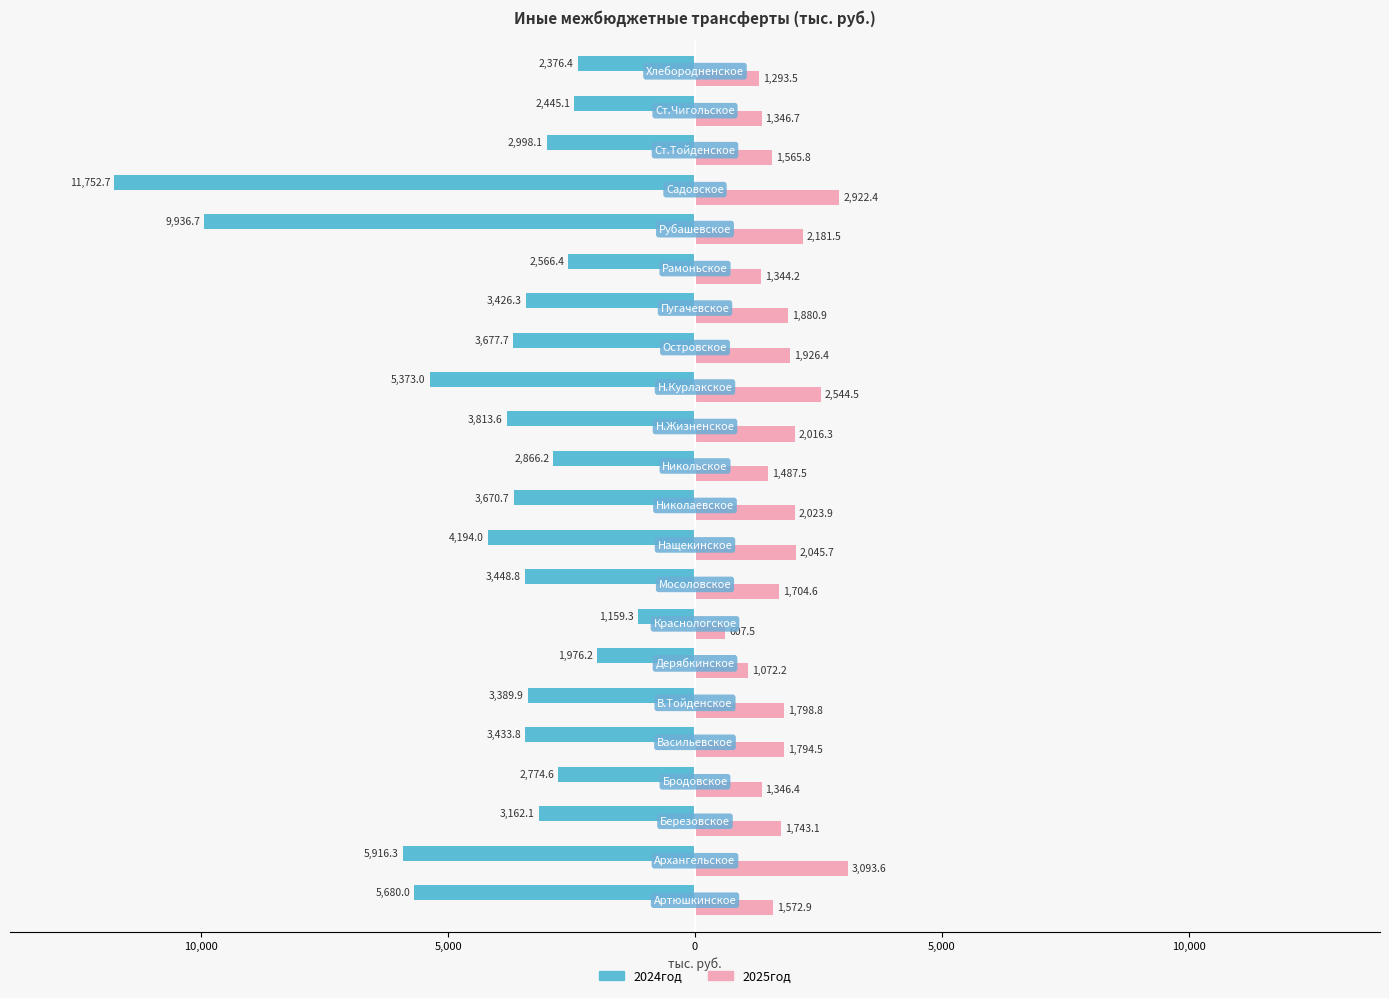

What is the value of the 2024год bar at the 3rd from the left?

-3162.1